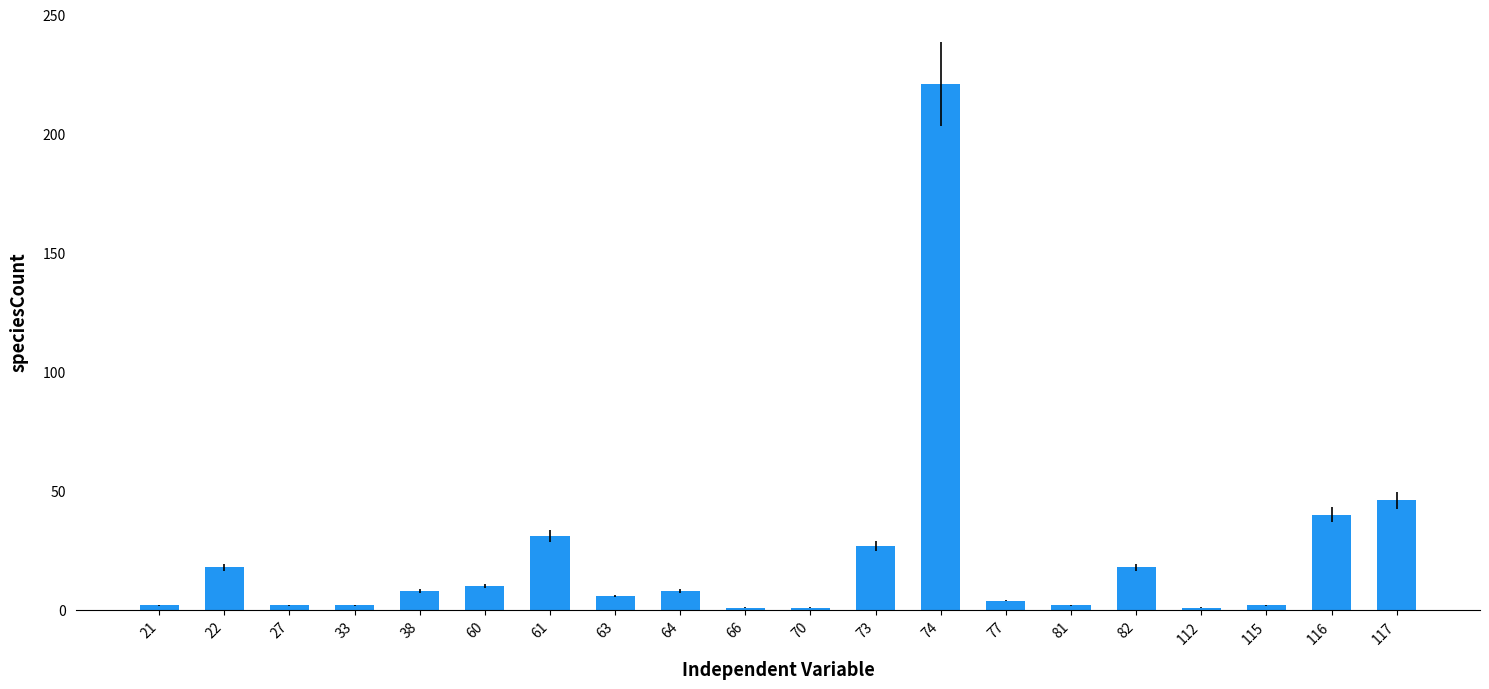

How many categories are shown in the chart?

20